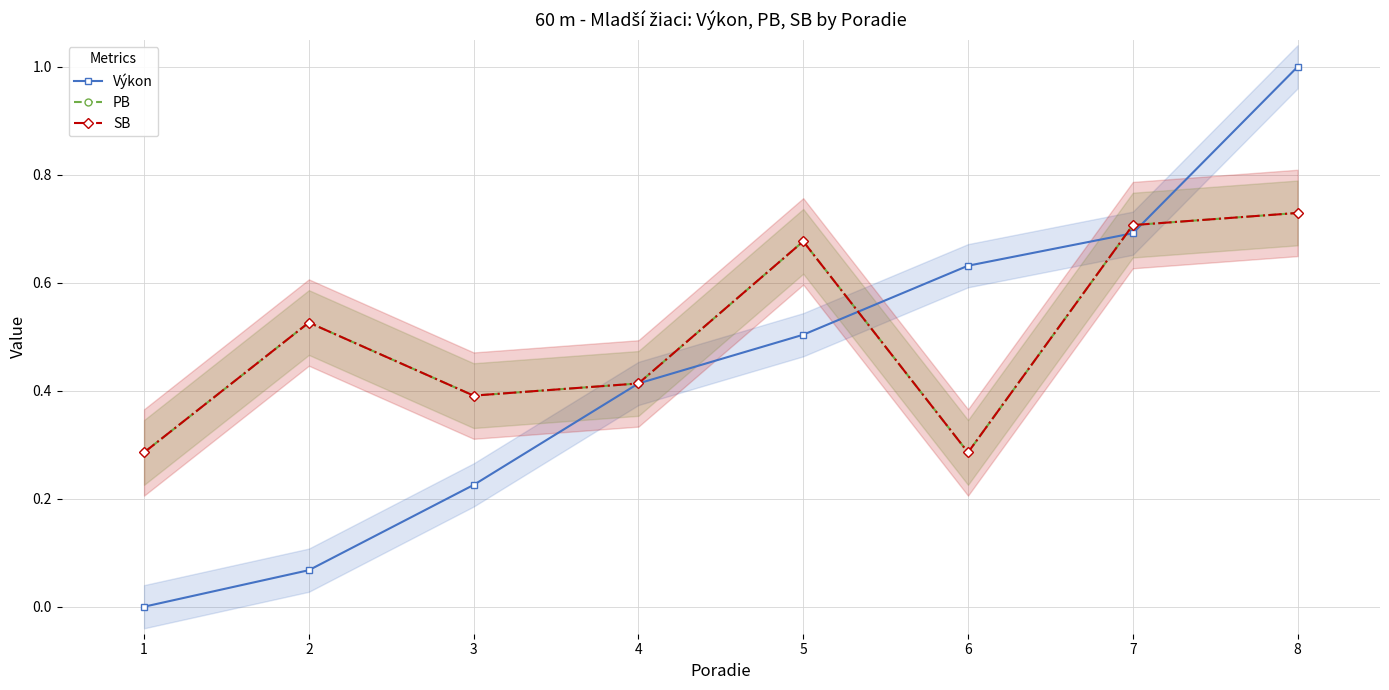

True or false: PB and SB cross at least once.

False